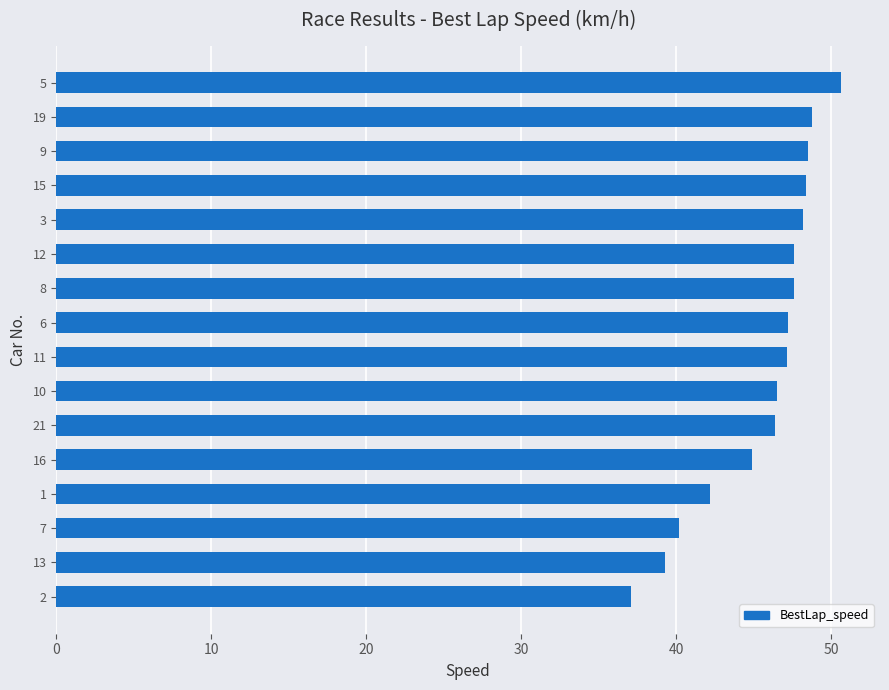

What is the sum of all values?

730.3